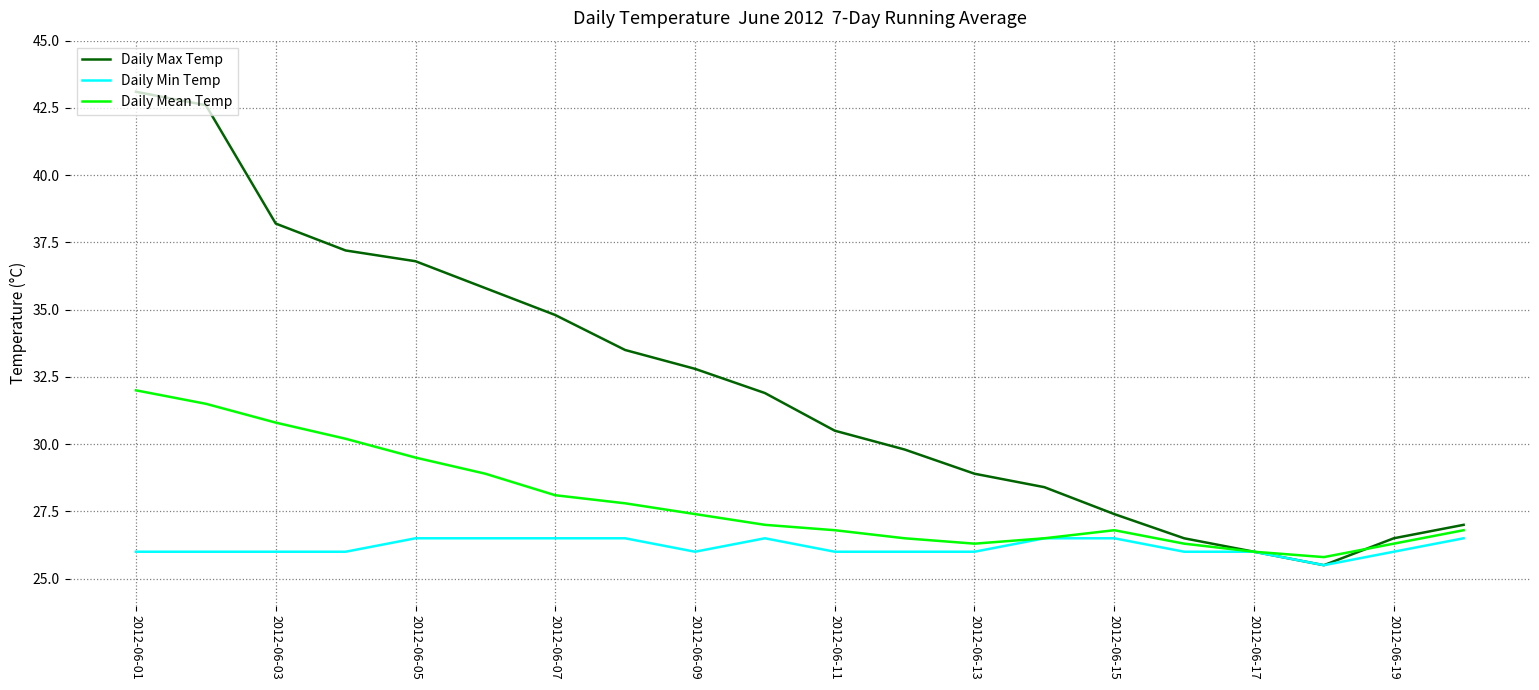

What is the lowest value of the Daily Max Temp series?

25.5